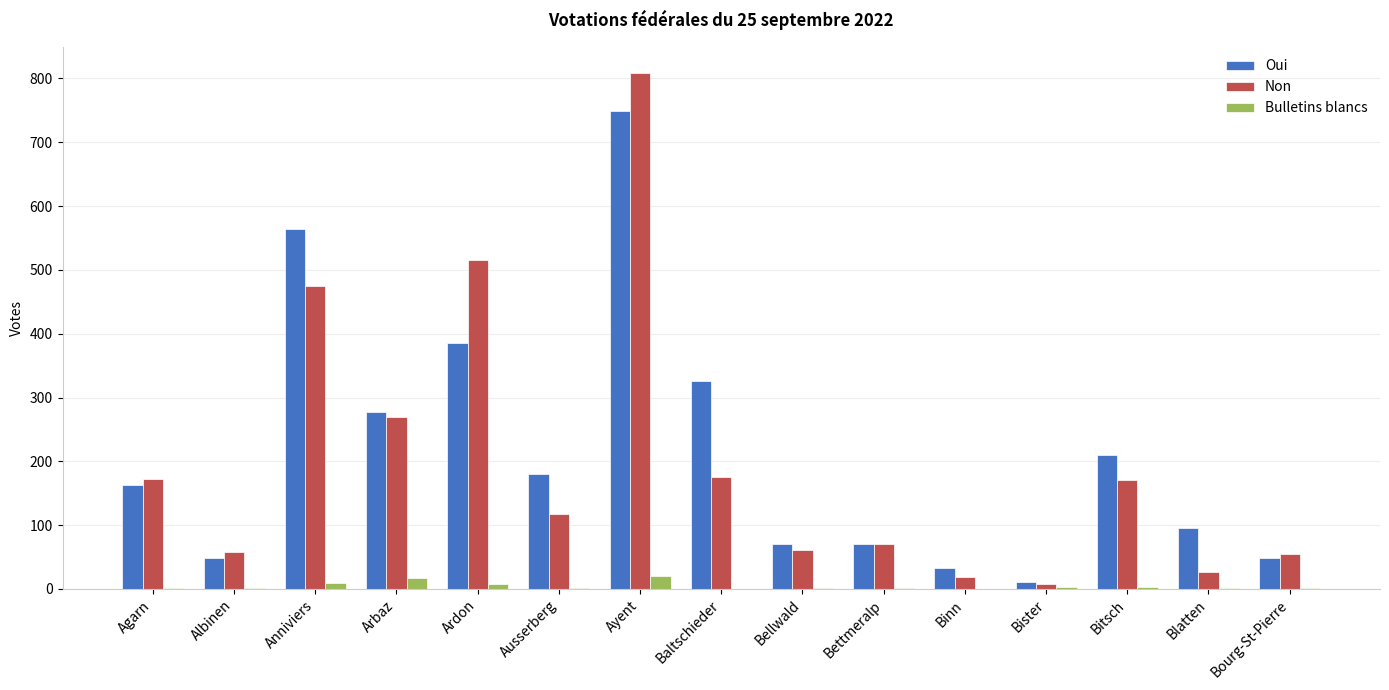

At which category does the chart reach its peak across all series?

Ayent